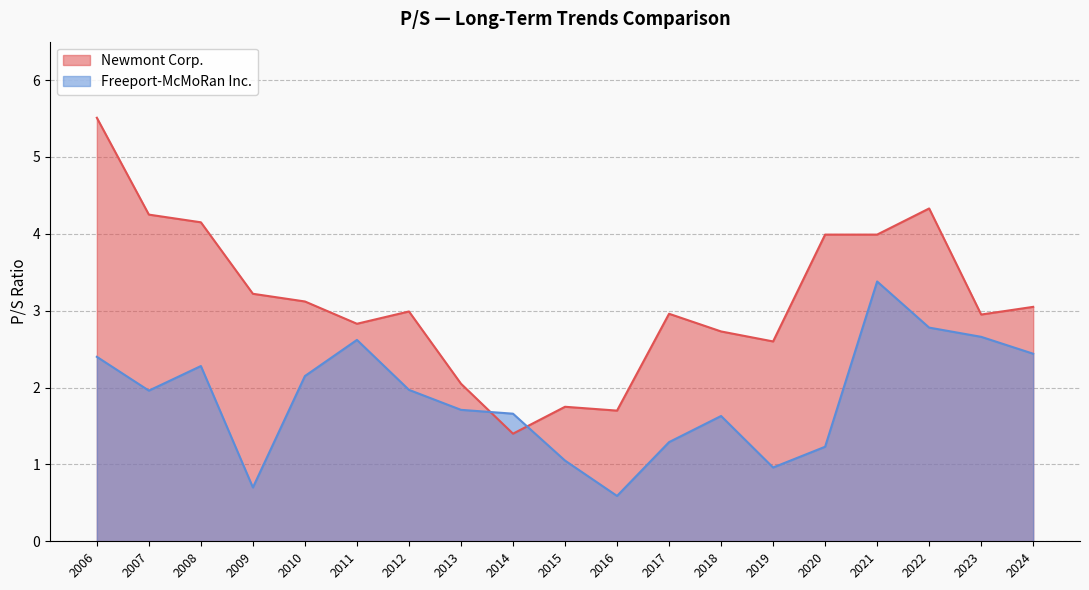

Between 2014 and 2012, which series saw the biggest shift?

Newmont Corp.